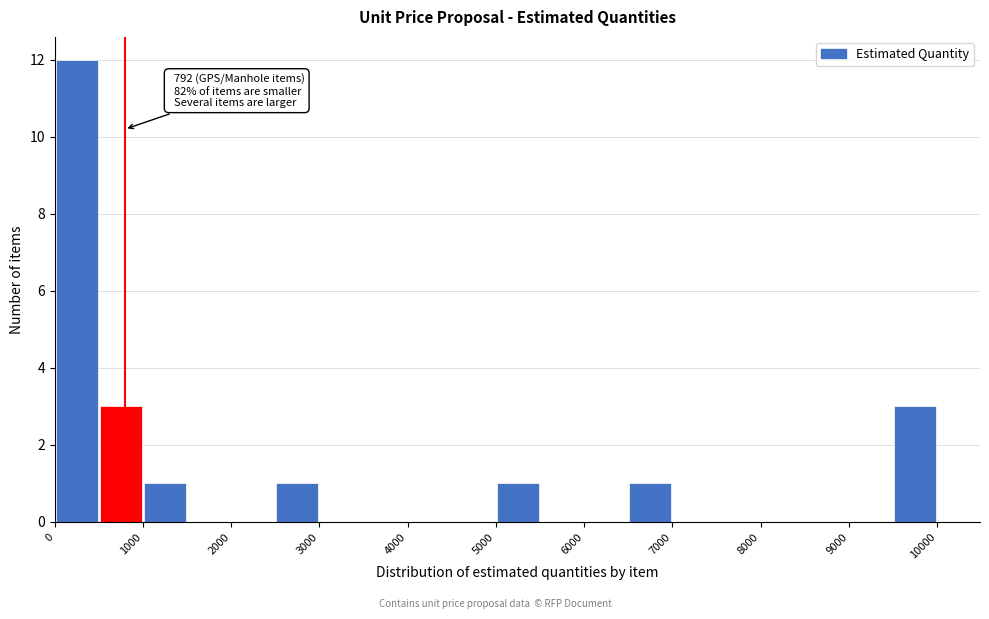

Which range on the x-axis has the tallest bar?

0 to 500